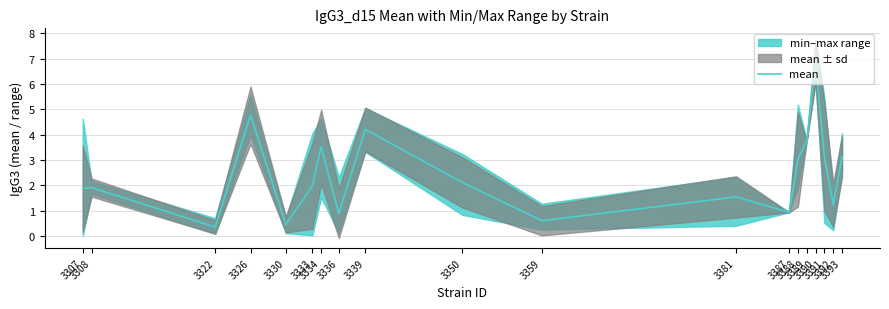

Is this an area chart (filled region under the line)?

No